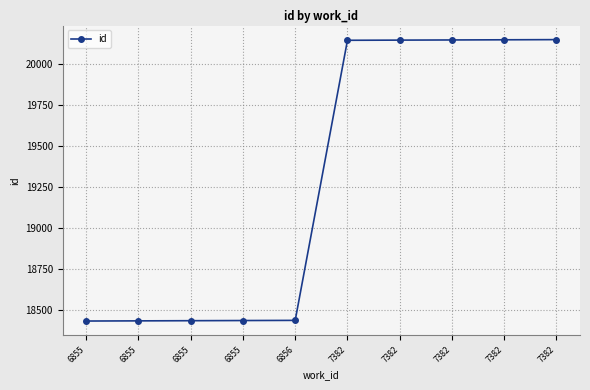

True or false: there are more than 1 points higher than both neighbors.

False